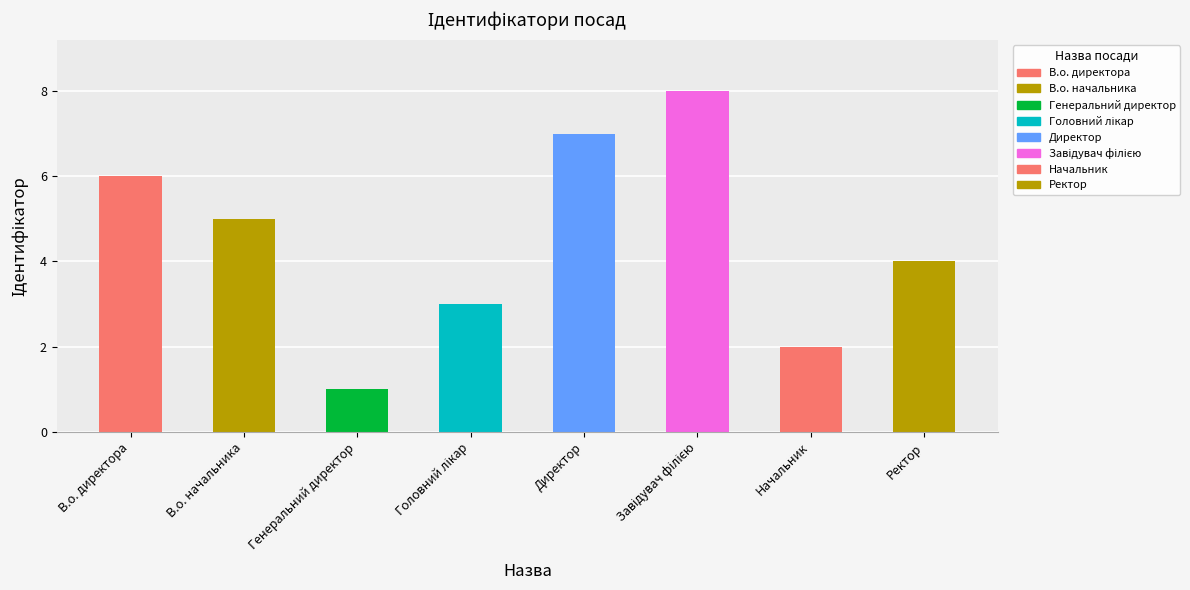

Count the values in the range 3 to 7.

5